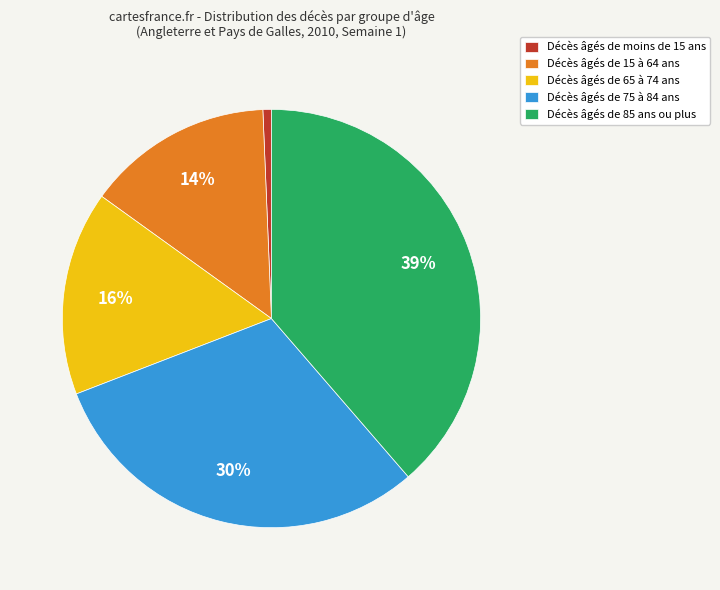

Do Décès âgés de 65 à 74 ans and Décès âgés de 85 ans ou plus together represent more than half of the pie?

Yes